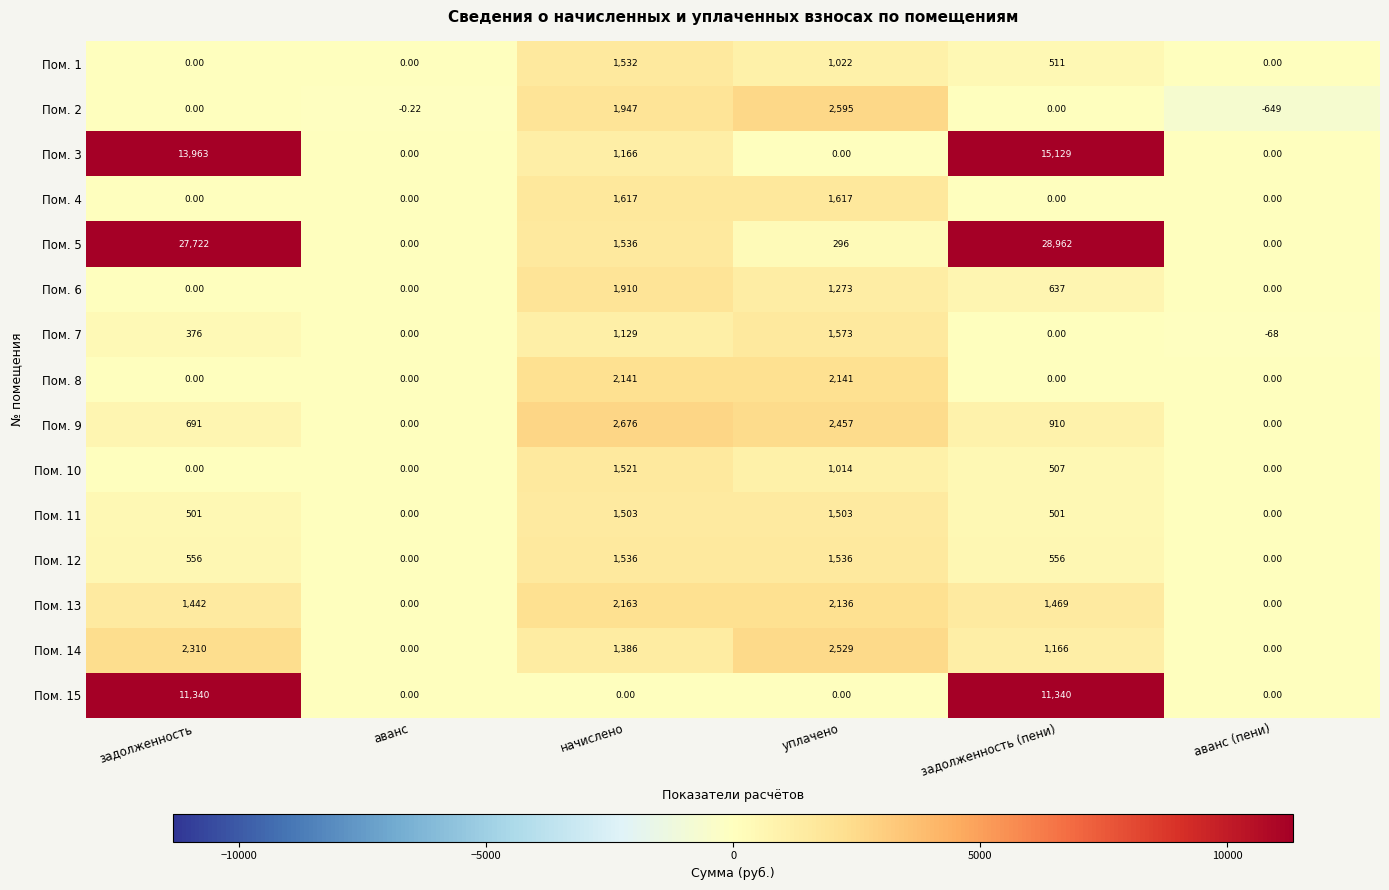

What is the difference between the highest and lowest values at аванс (пени)?

649.0